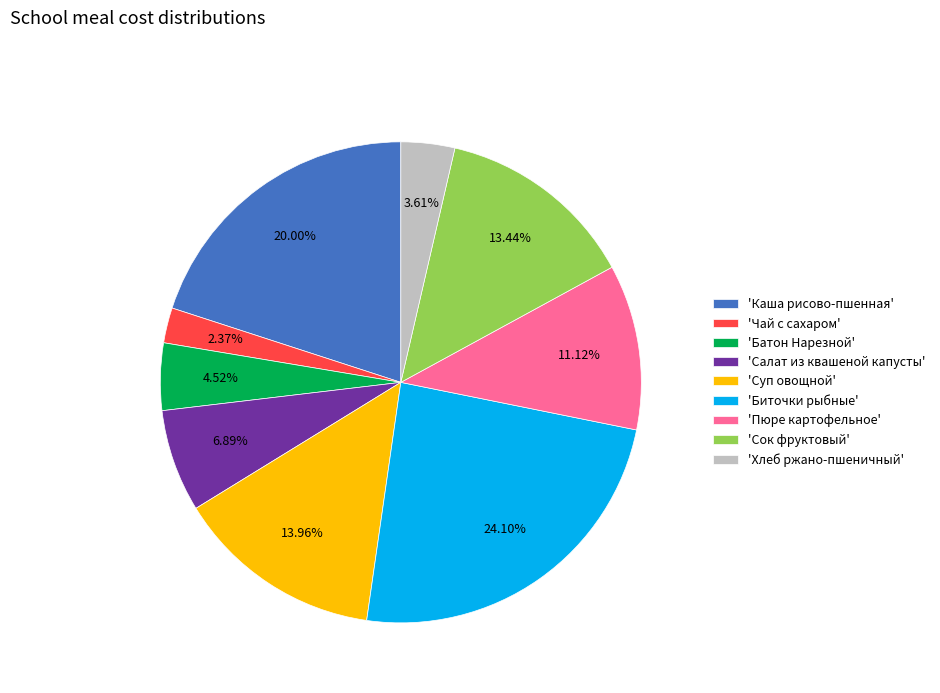

Which category has the biggest portion of the pie?

'Биточки рыбные'